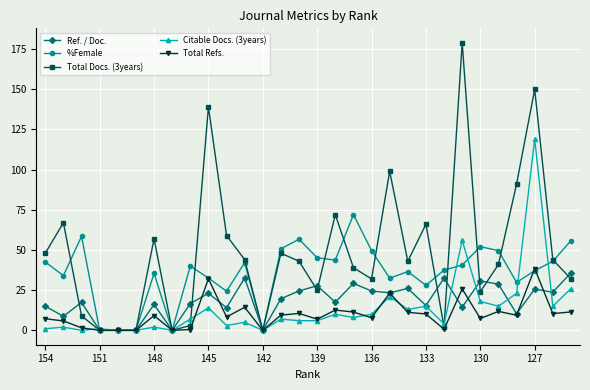

After their last crossing, which series has the higher values: Ref. / Doc. or Total Docs. (3years)?

Ref. / Doc.